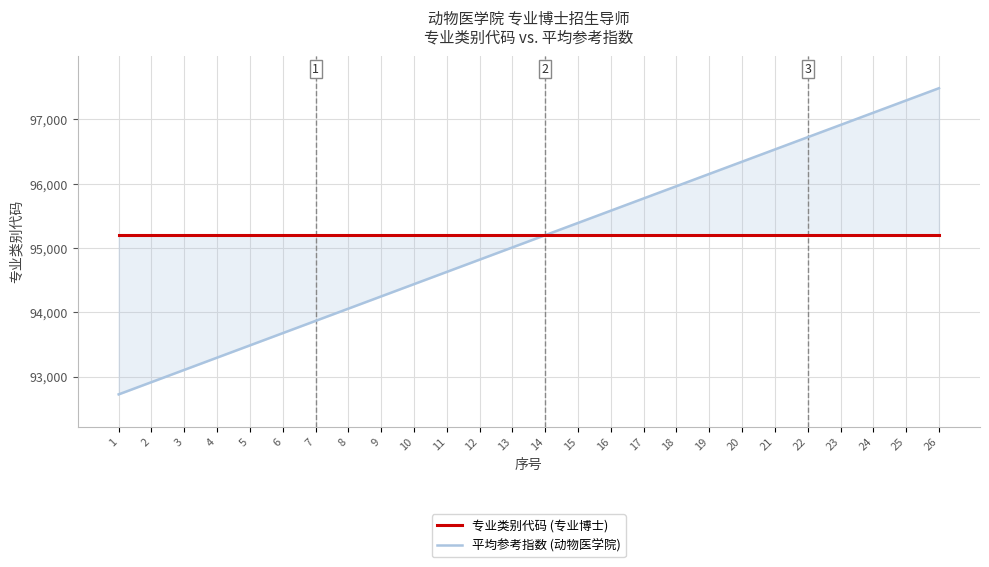

Where is 专业类别代码 (专业博士) nearest to the value 95200?

1